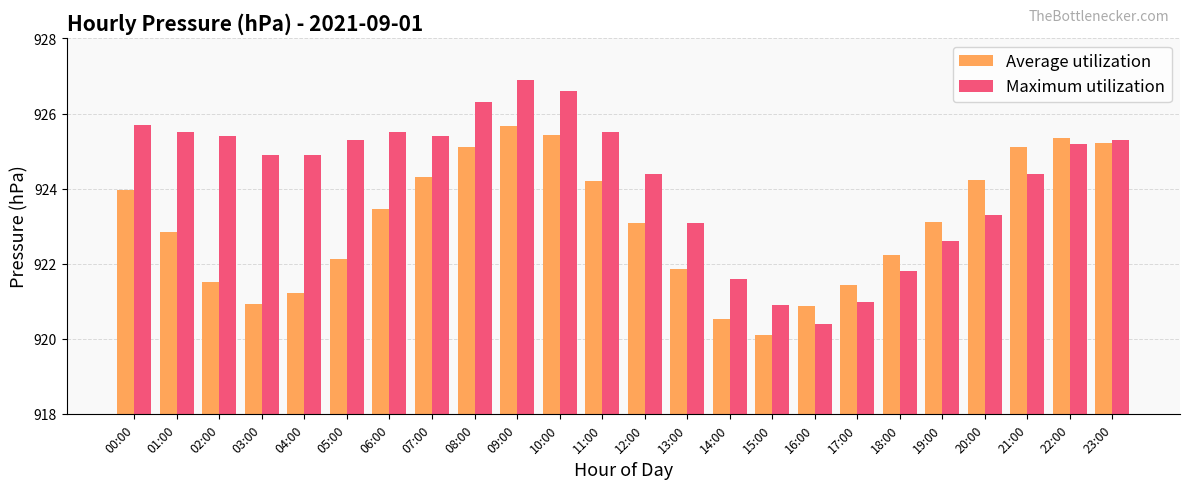

At 08:00, list the series in order from smallest to largest.

Average utilization, Maximum utilization